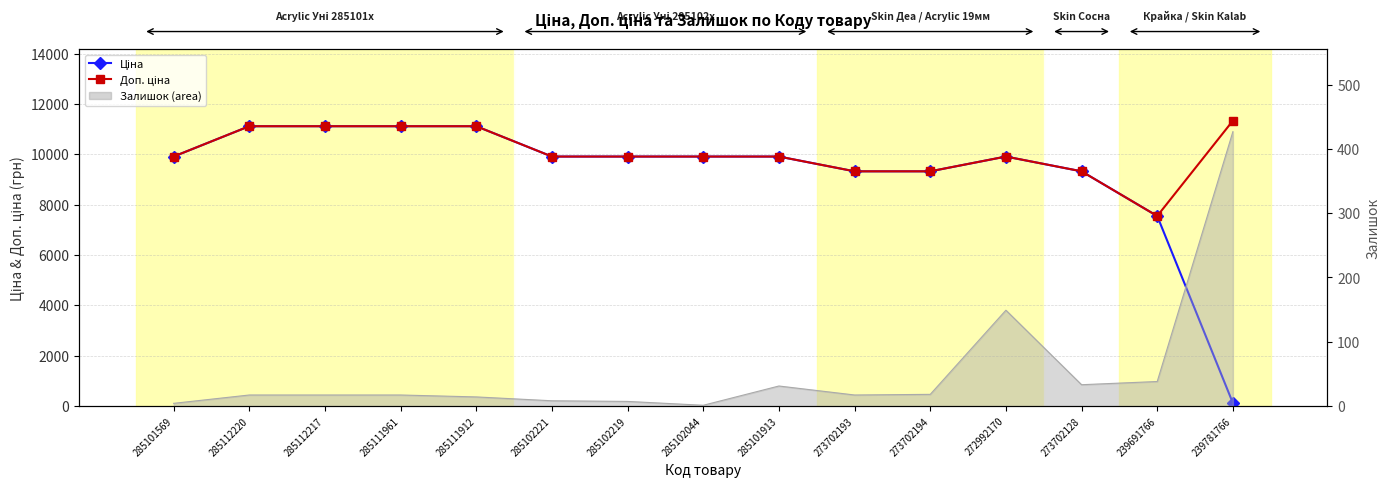

True or false: Доп. ціна and Ціна cross at least once.

False